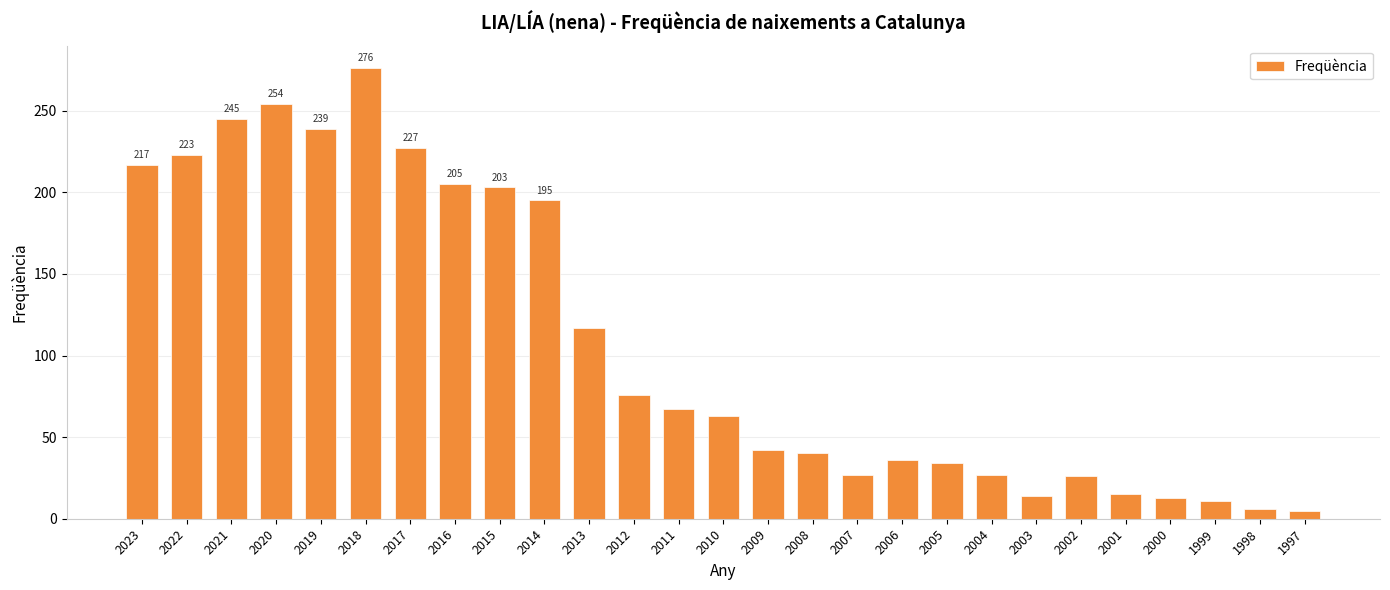

What is the ratio of the value at 2006 to the value at 2011?

0.5